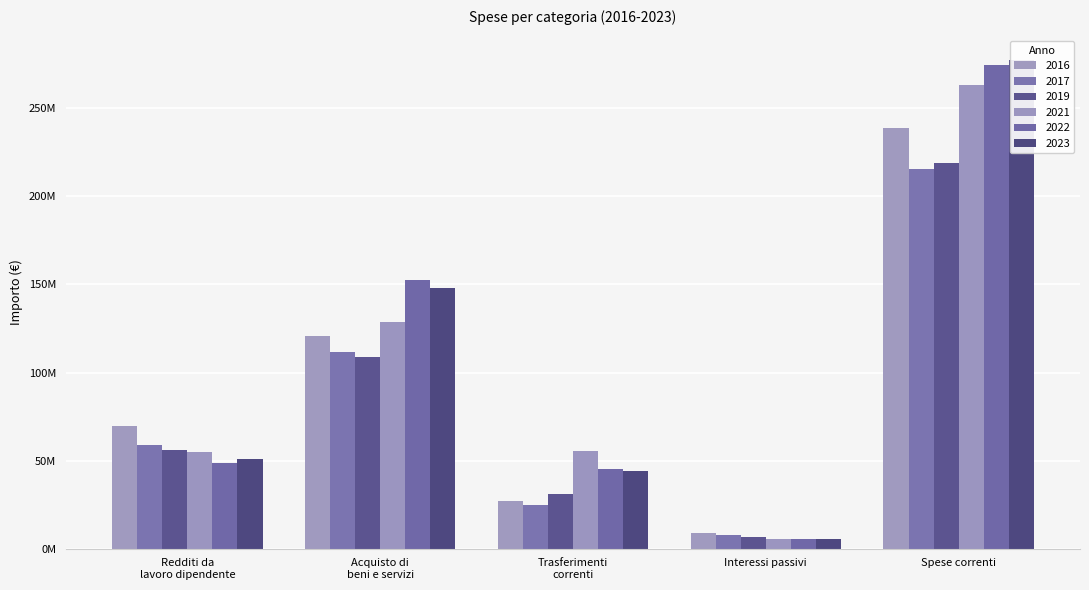

Is it true that 2019 equals 108676341.3 at Acquisto di beni e servizi?

True